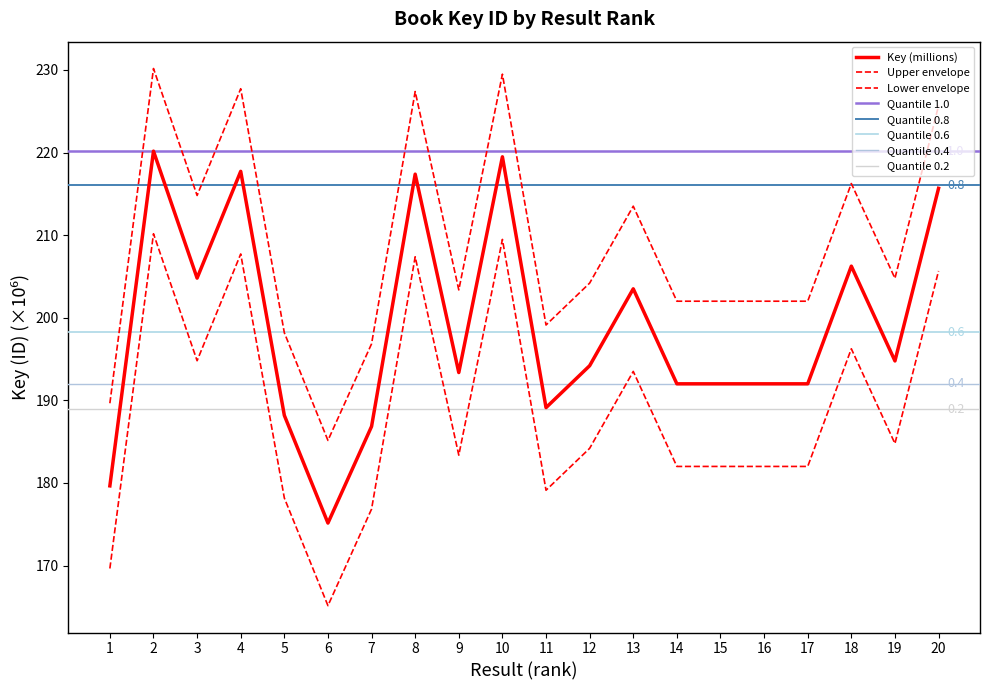

What value does the data have at 16?

192.0